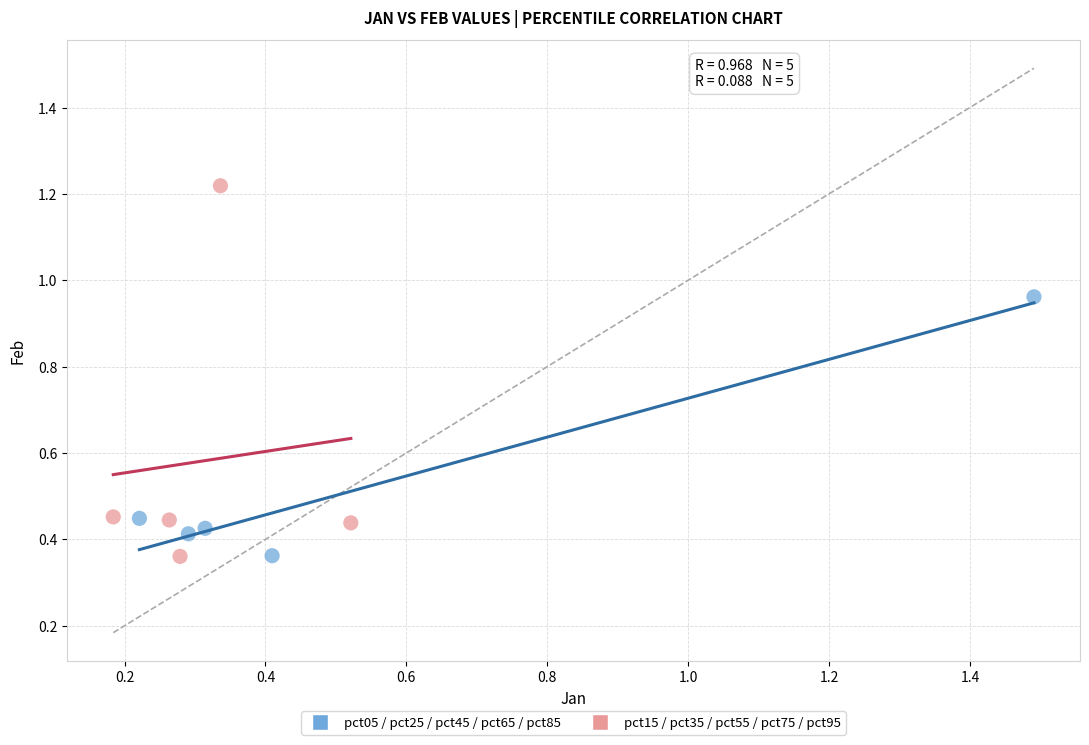

Which series has the widest spread of Y values?

pct15 / pct35 / pct55 / pct75 / pct95